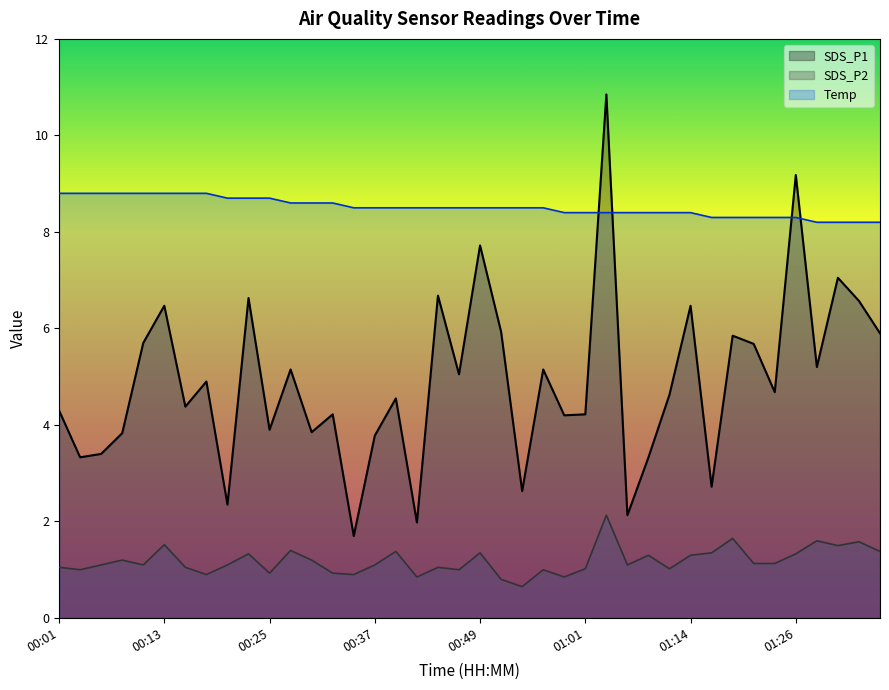

At which category is the sum across all series the highest?

01:04